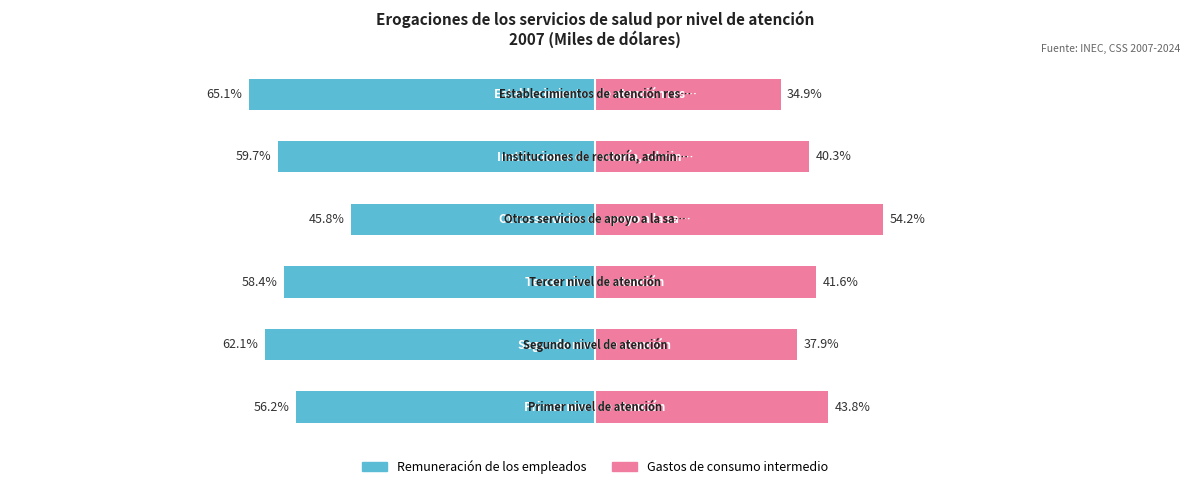

Does the chart contain stacked bars?

No